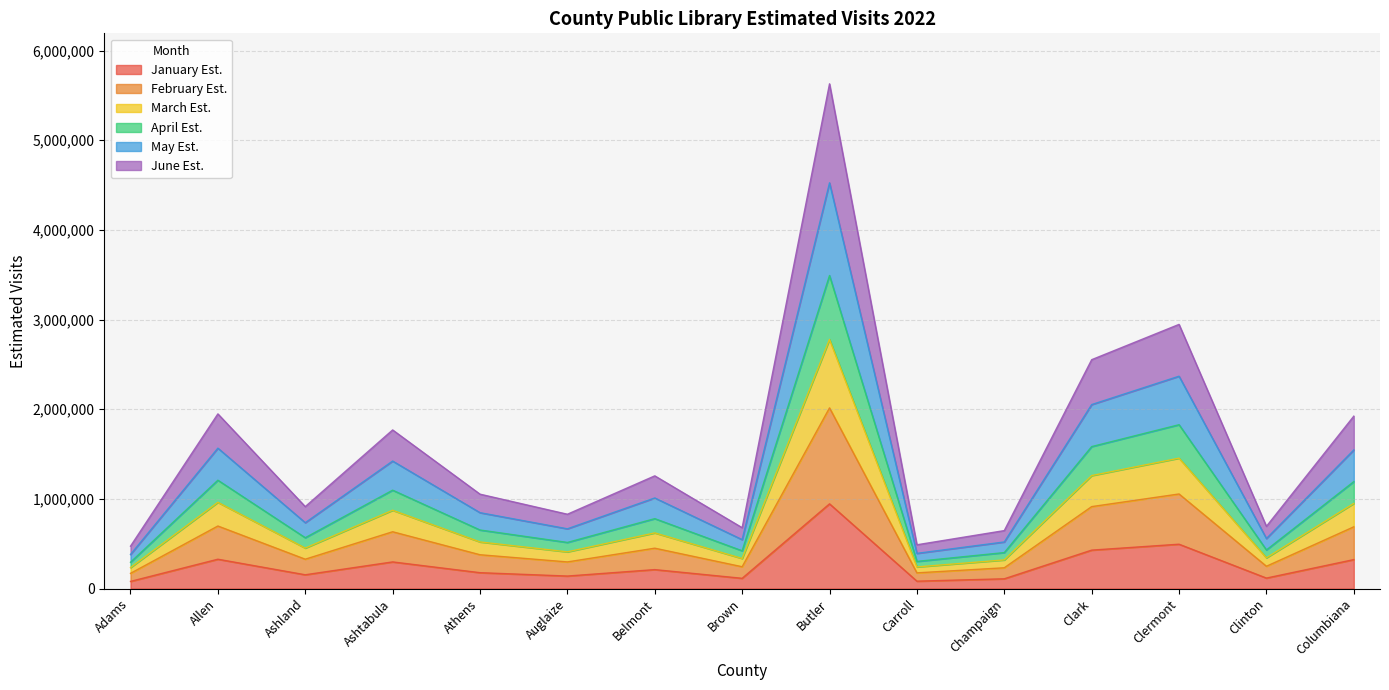

True or false: January Est. and March Est. cross at least once.

False